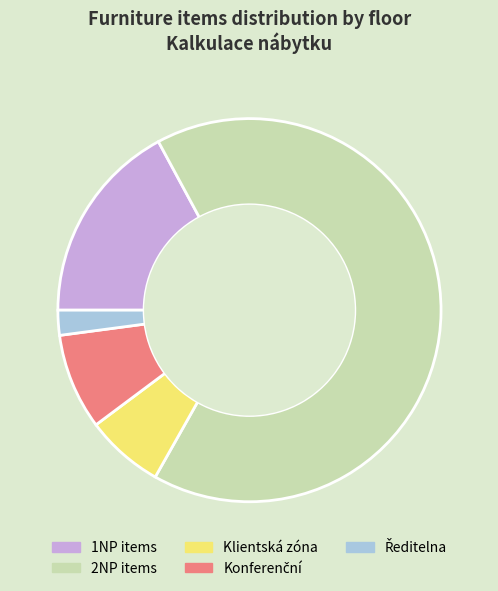

What is the ratio of the value at 2NP items to the value at 1NP items?

3.9